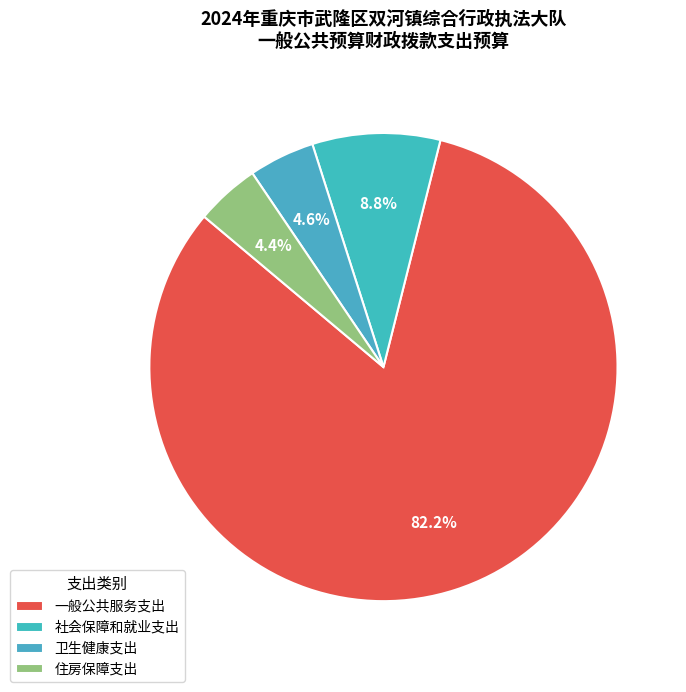

Between 一般公共服务支出 and 住房保障支出, which is larger?

一般公共服务支出